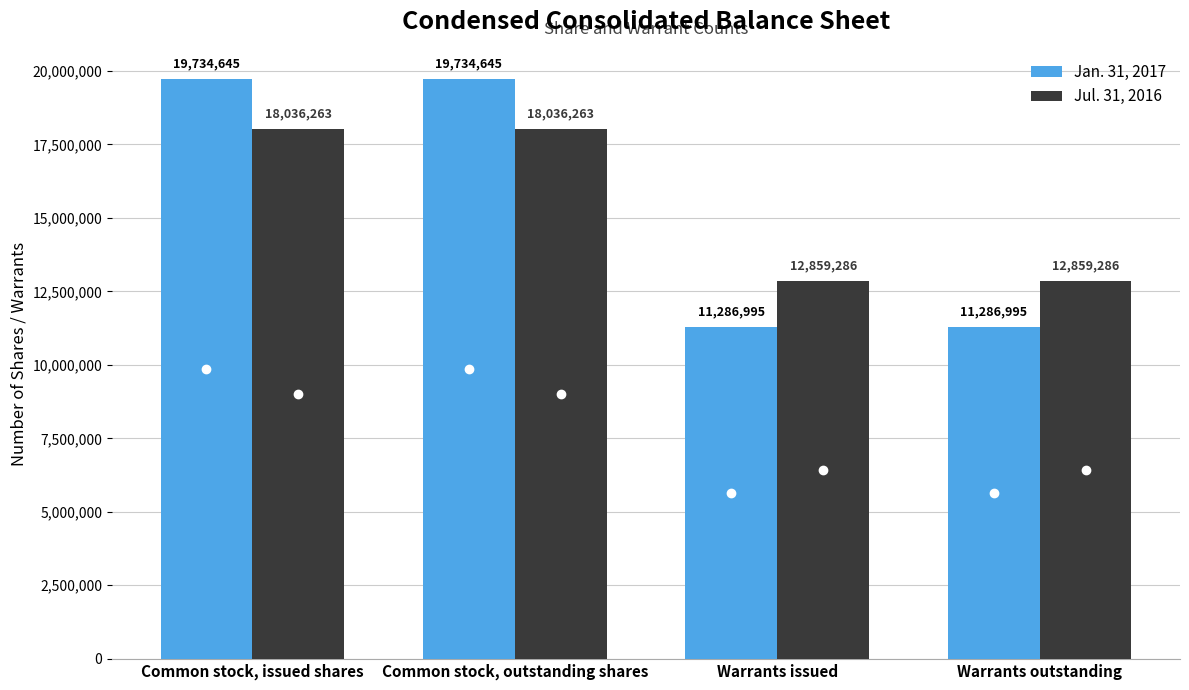

Reading left to right, extract all data points from this chart.

Jan. 31, 2017: 19734645	19734645	11286995	11286995
Jul. 31, 2016: 18036263	18036263	12859286	12859286